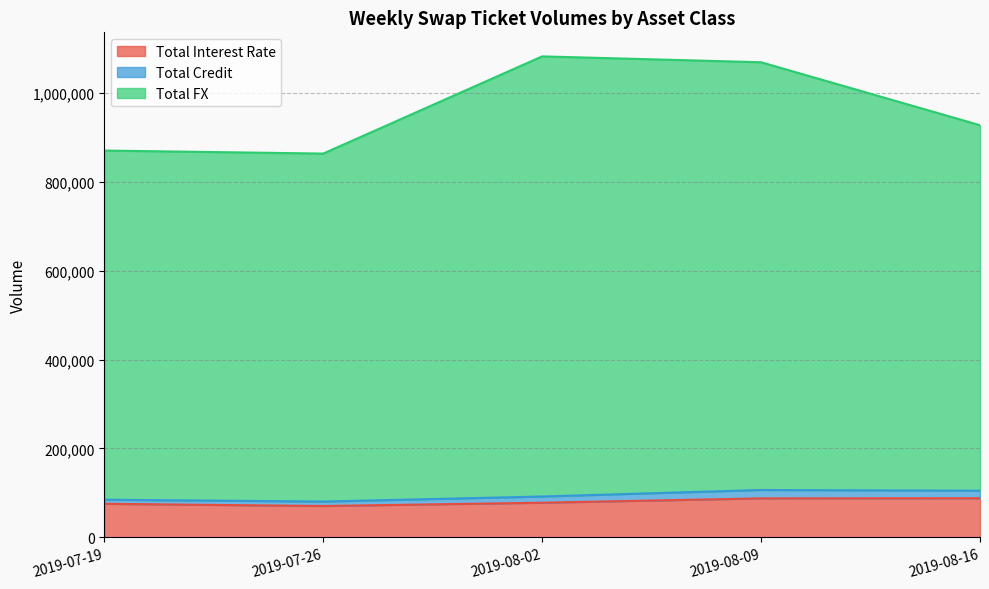

Is the value of Total Interest Rate at 2019-08-02 greater than the value of Total FX at 2019-08-09?

No